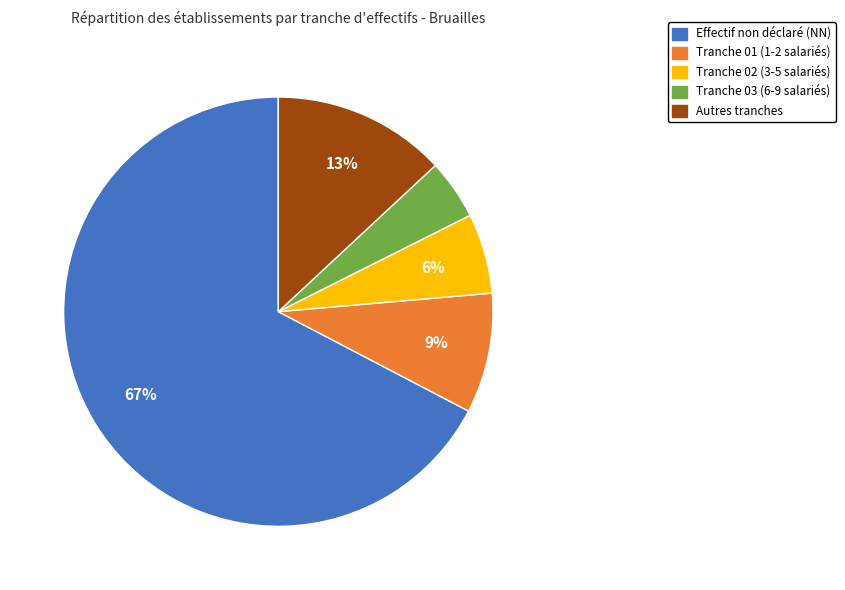

How many segments does this pie chart have?

5